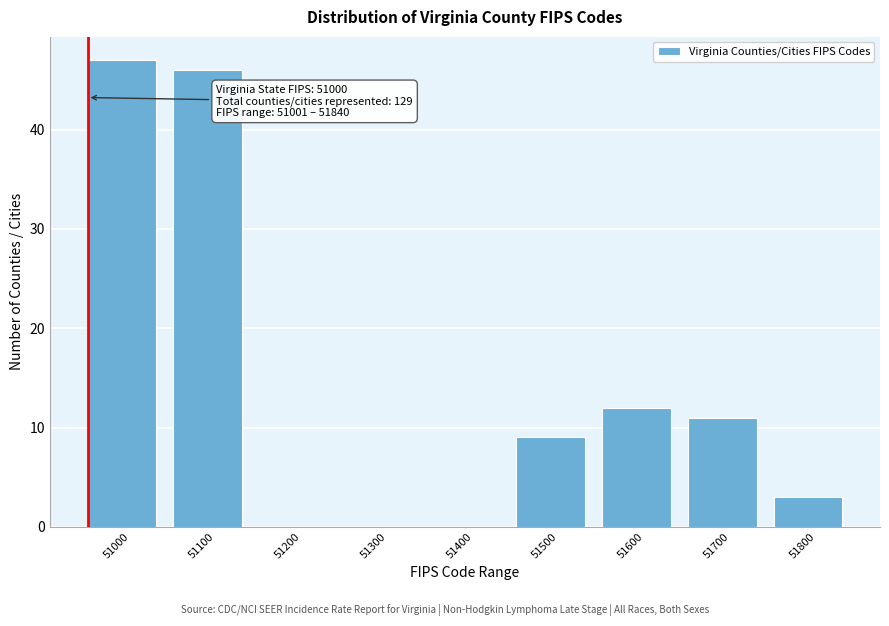

Reading left to right, extract all data points from this chart.

51000=47	51100=46	51200=0	51300=0	51400=0	51500=9	51600=12	51700=11	51800=3